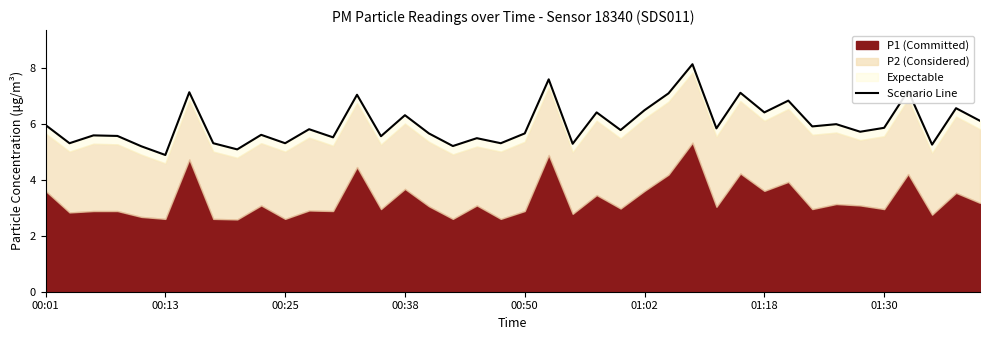

Which has a higher value, 25 or 00:13?

25